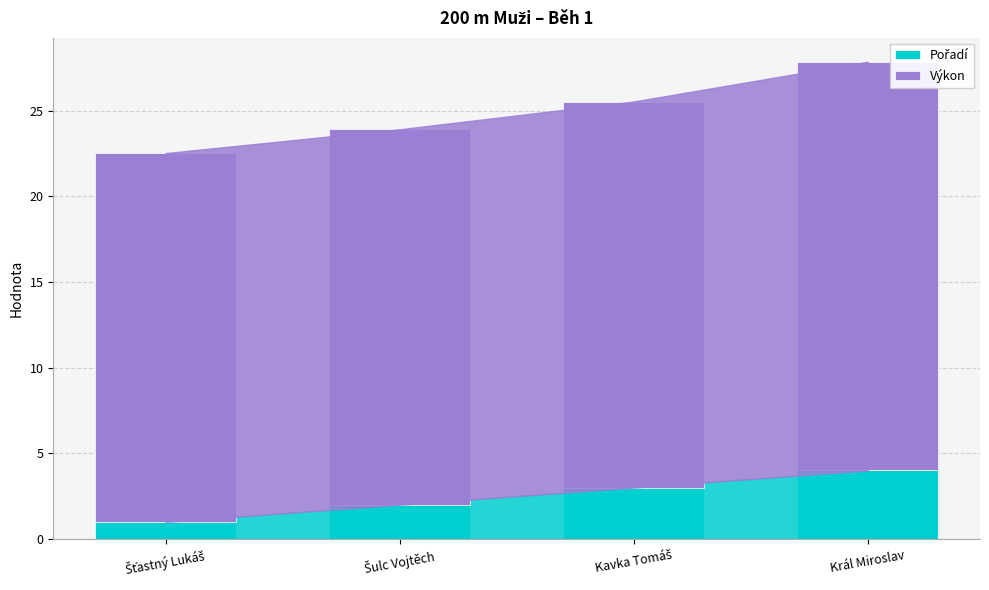

At which category is the sum across all series the highest?

Král Miroslav